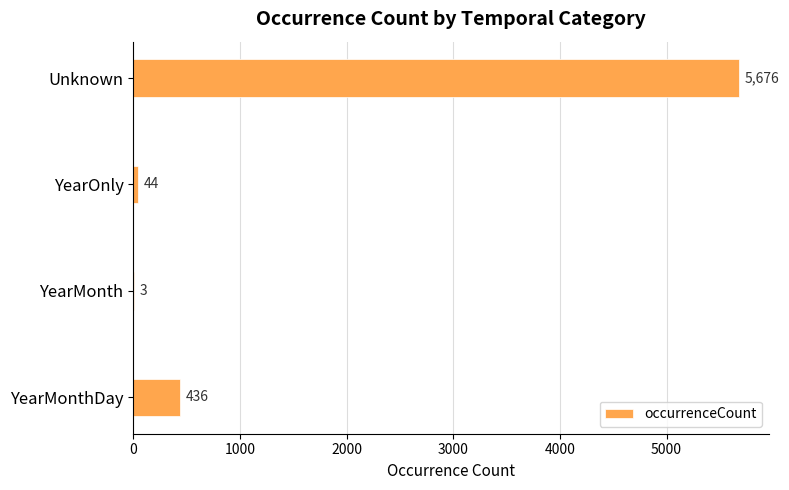

The chart shows a value of 5676 at Unknown. True or false?

True